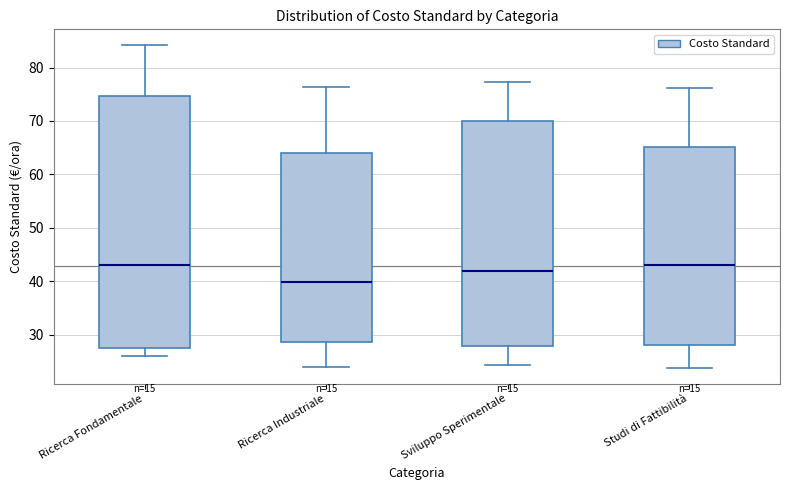

Reading left to right, read every box against the y-axis: the position of its median line, the range the box covers, and the ends of its whiskers. The values are not printed on the chart, so give them approximately, as read against the axis.

Ricerca Fondamentale: median 43, box 28 to 75, whiskers 26 to 84
Ricerca Industriale: median 40, box 29 to 64, whiskers 24 to 76
Sviluppo Sperimentale: median 42, box 28 to 70, whiskers 24 to 77
Studi di Fattibilità: median 43, box 28 to 65, whiskers 24 to 76